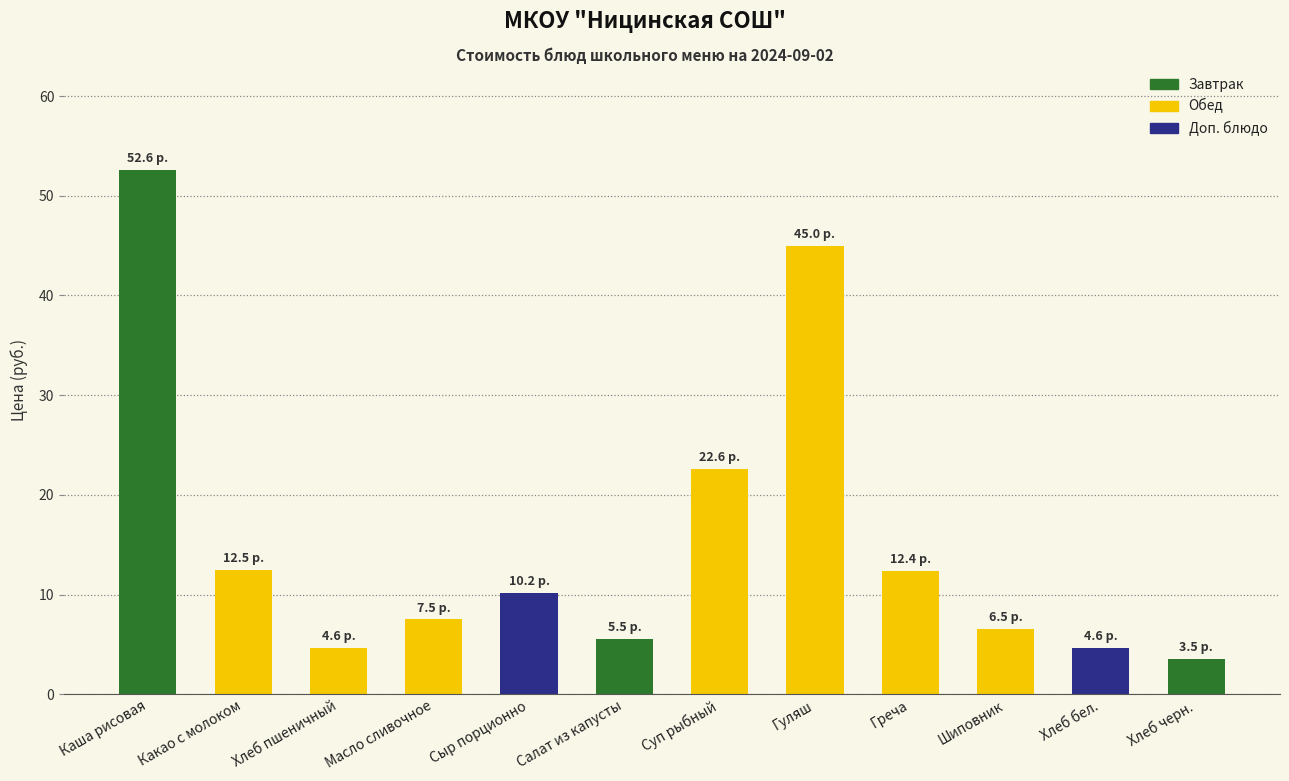

True or false: the data shows 21.7 at Греча.

False